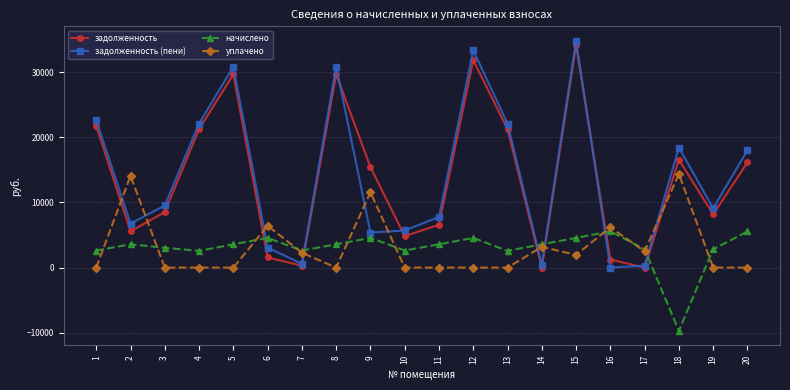

At which category is the sum across all series the highest?

15